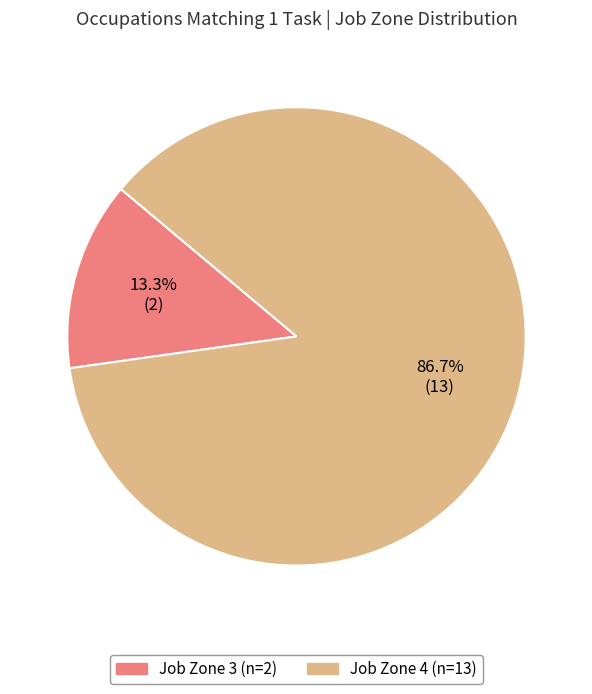

Is there a majority slice in this chart?

Yes